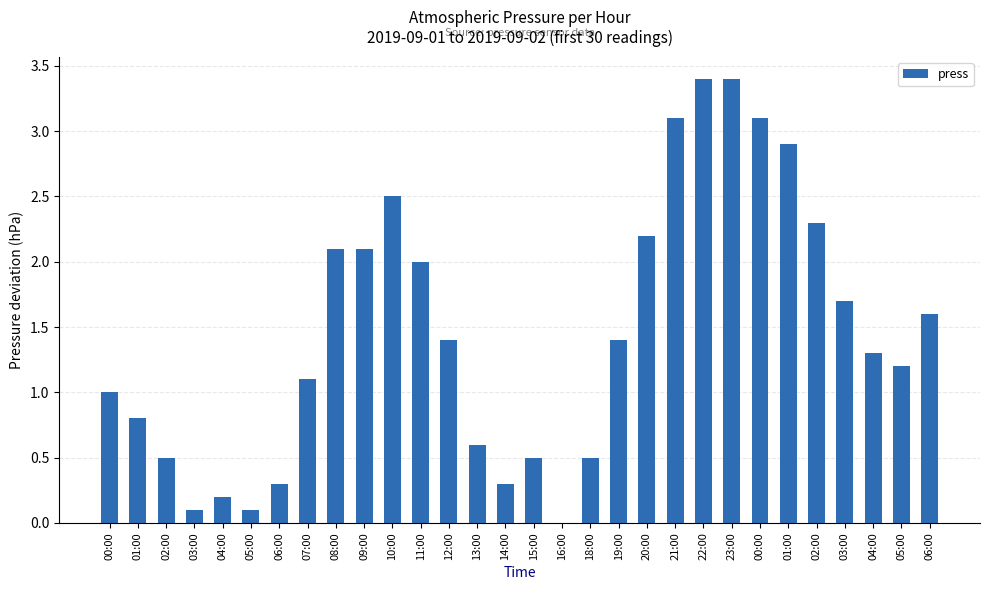

Reading left to right, extract all data points from this chart.

00:00=1.0	01:00=0.8	02:00=0.5	03:00=0.1	04:00=0.2	05:00=0.1	06:00=0.3	07:00=1.1	08:00=2.1	09:00=2.1	10:00=2.5	11:00=2.0	12:00=1.4	13:00=0.6	14:00=0.3	15:00=0.5	16:00=0.0	18:00=0.5	19:00=1.4	20:00=2.2	21:00=3.1	22:00=3.4	23:00=3.4	00:00=3.1	01:00=2.9	02:00=2.3	03:00=1.7	04:00=1.3	05:00=1.2	06:00=1.6